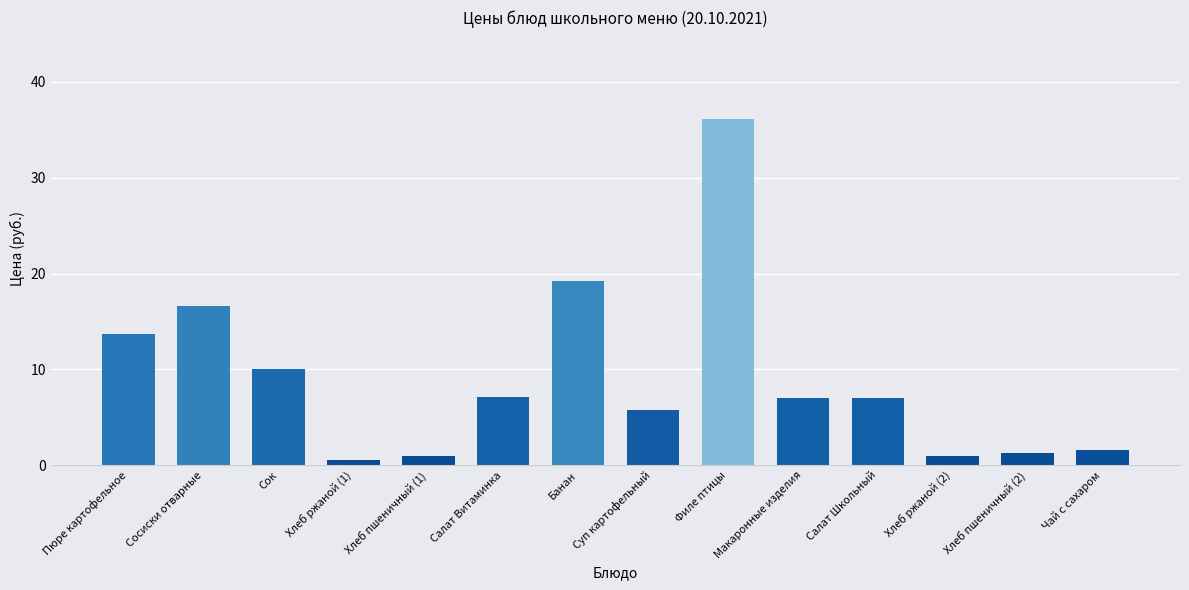

What is the value of the 5th bar from the left?

1.0